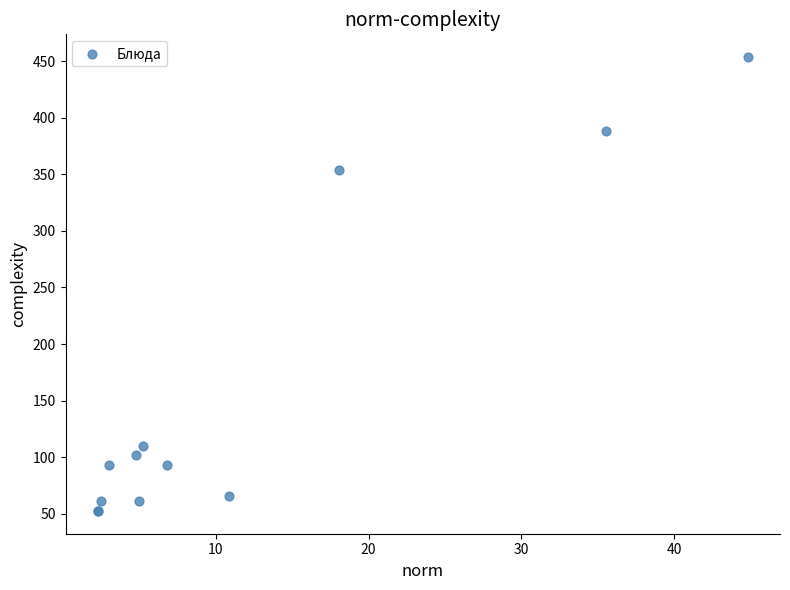

What Y value in the scatter plot is closest to 253?

353.4